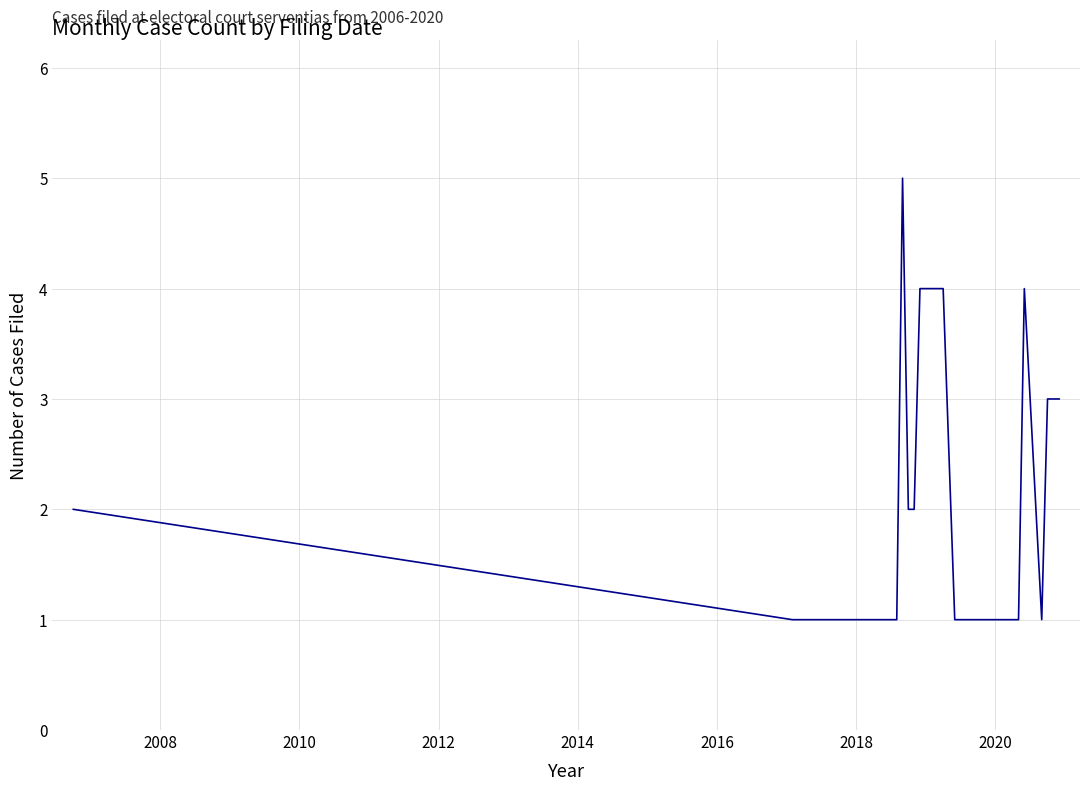

Reading left to right, what are all the values shown in this chart?

2	1	1	1	1	1	5	2	2	4	4	1	1	1	1	4	2	1	3	3	3